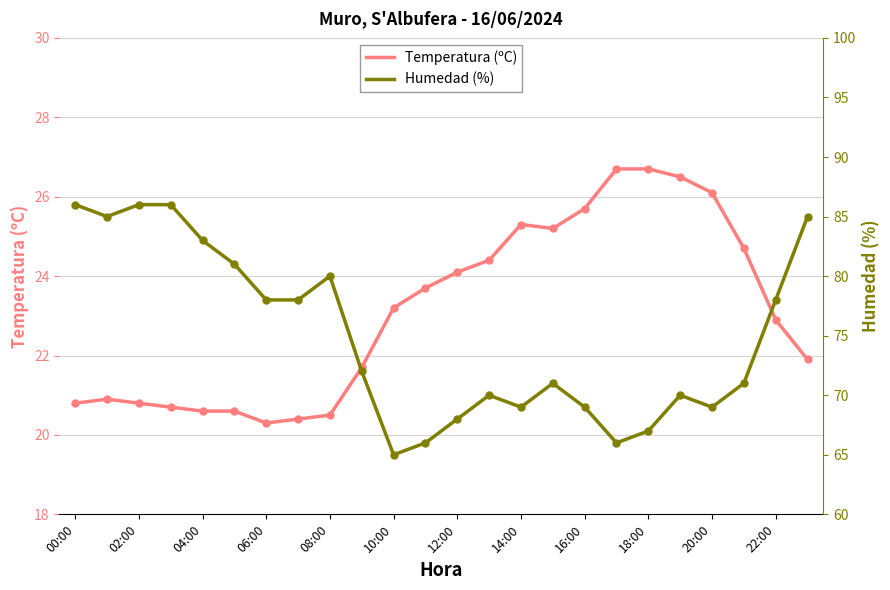

What is the difference between the maximum and minimum values in the Temperatura (ºC) series?

6.4